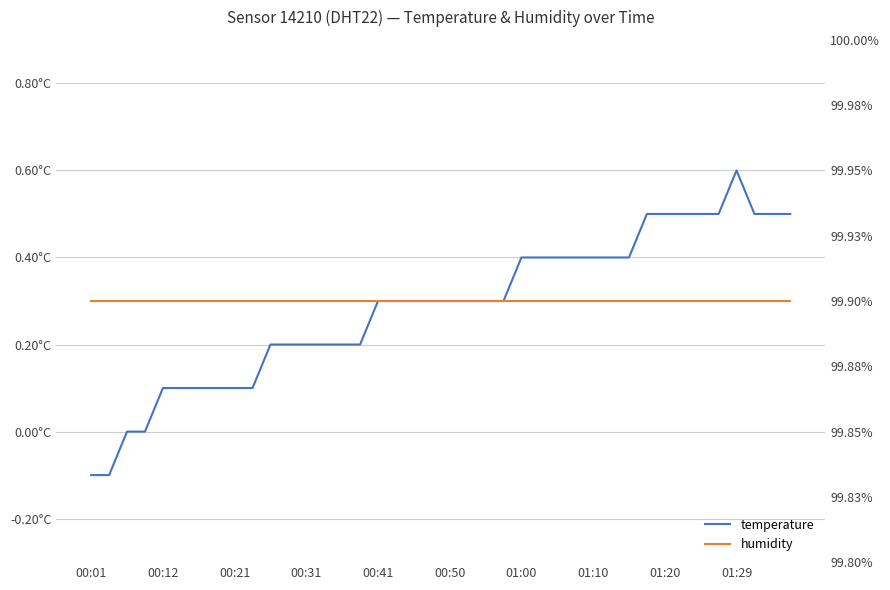

Is the value of temperature at 12 greater than the value of humidity at 22?

No